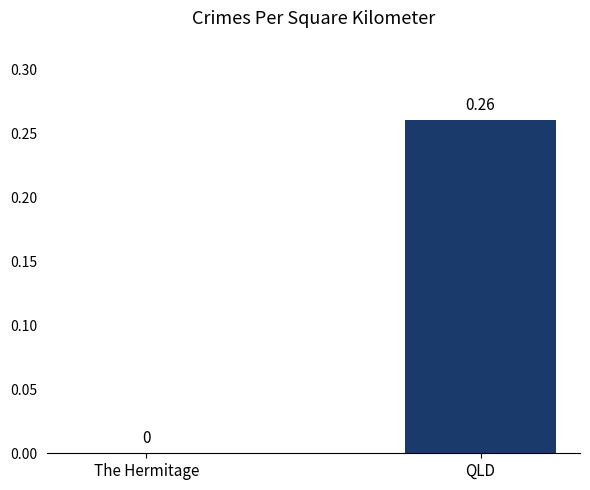

The value at The Hermitage is -0.1. True or false?

False